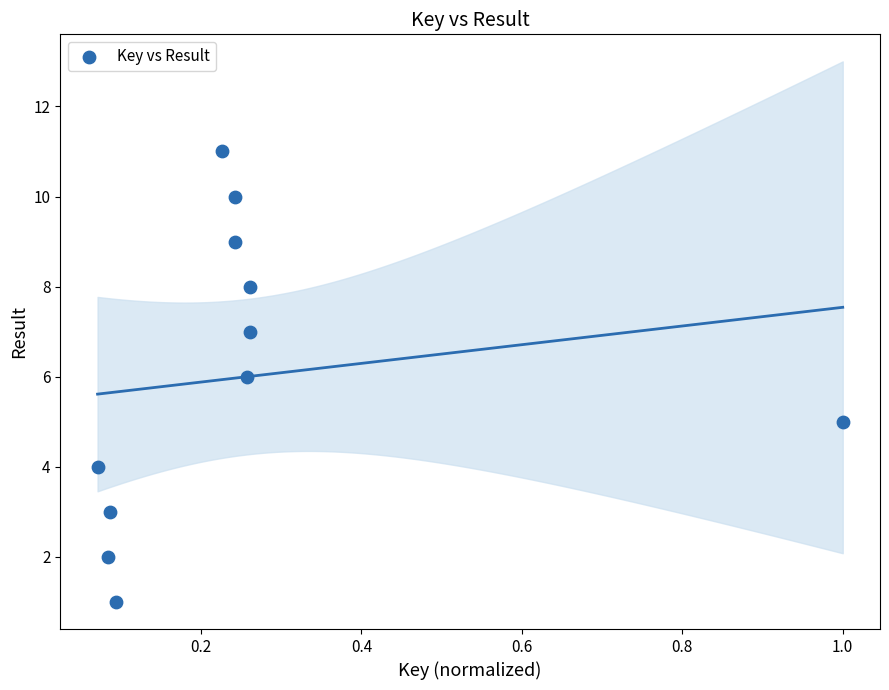

What is the average Y value?

6